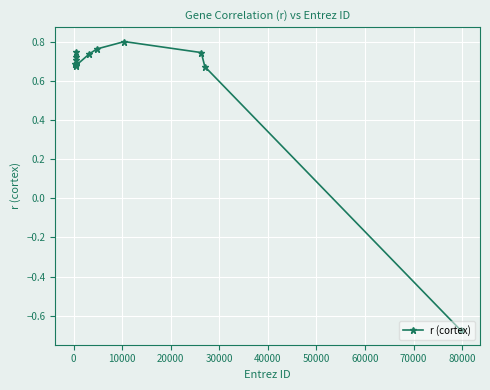

How many values are between 0 and 1?

12